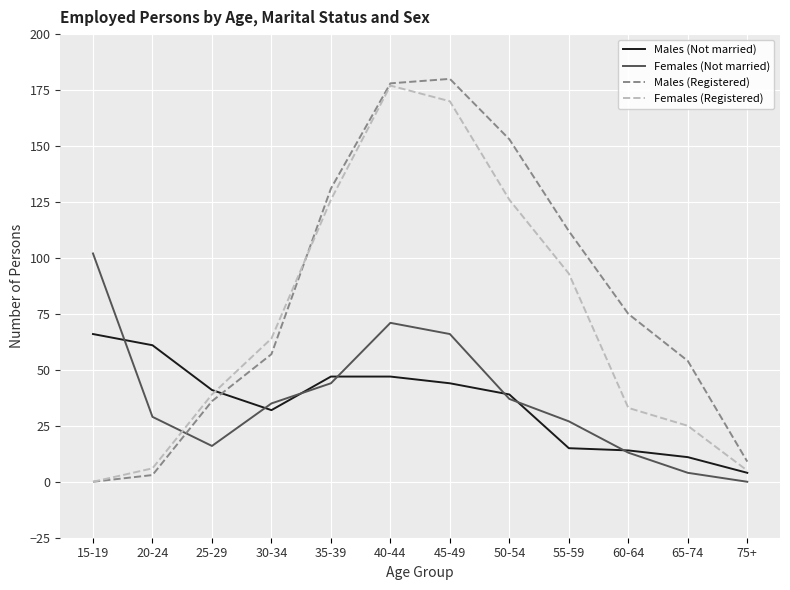

In Females (Not married), how many points are higher than both neighbors (excluding endpoints)?

1